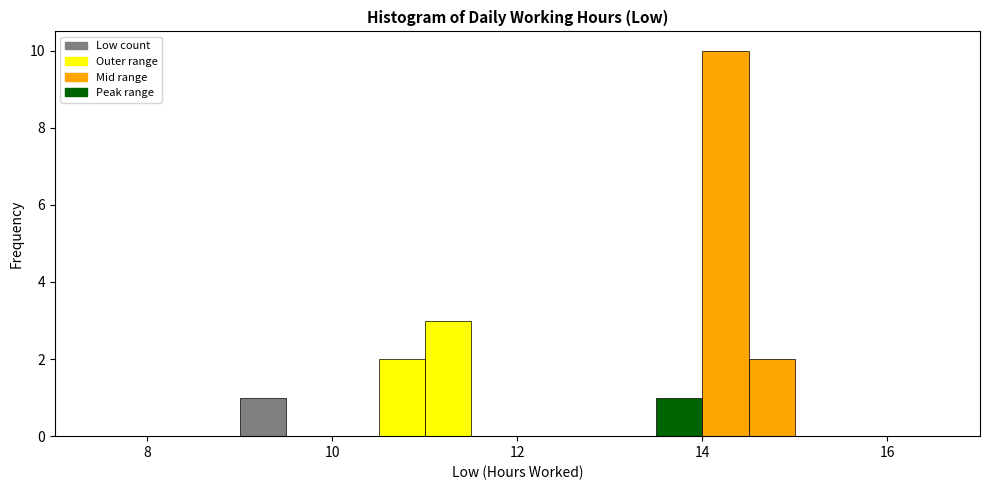

Around what value on the x-axis is the tallest bar? Give the approximate position of its centre, as read against the axis.

14.2